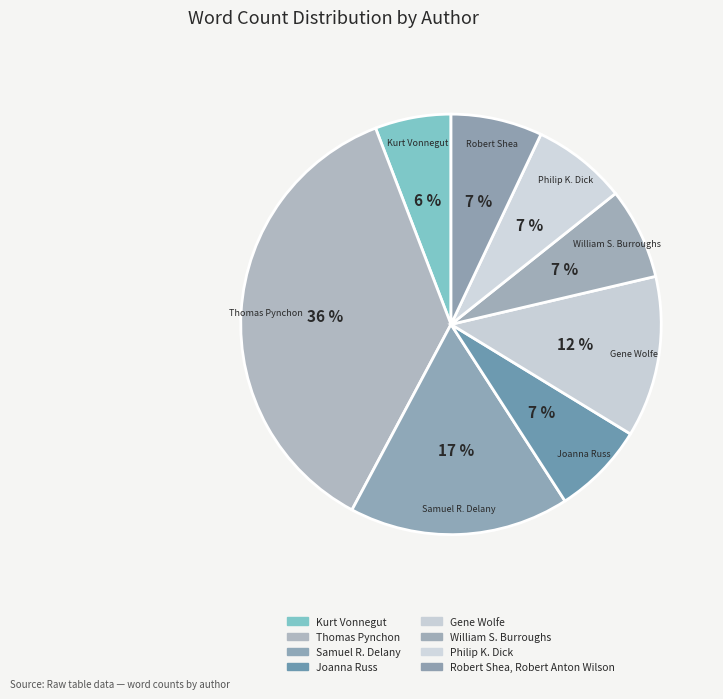

How many segments does this pie chart have?

8